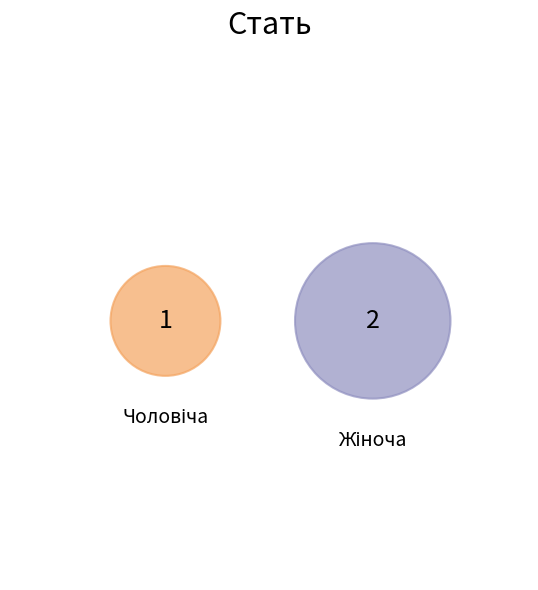

To the nearest percent, what percentage of the pie is Чоловіча?

33%